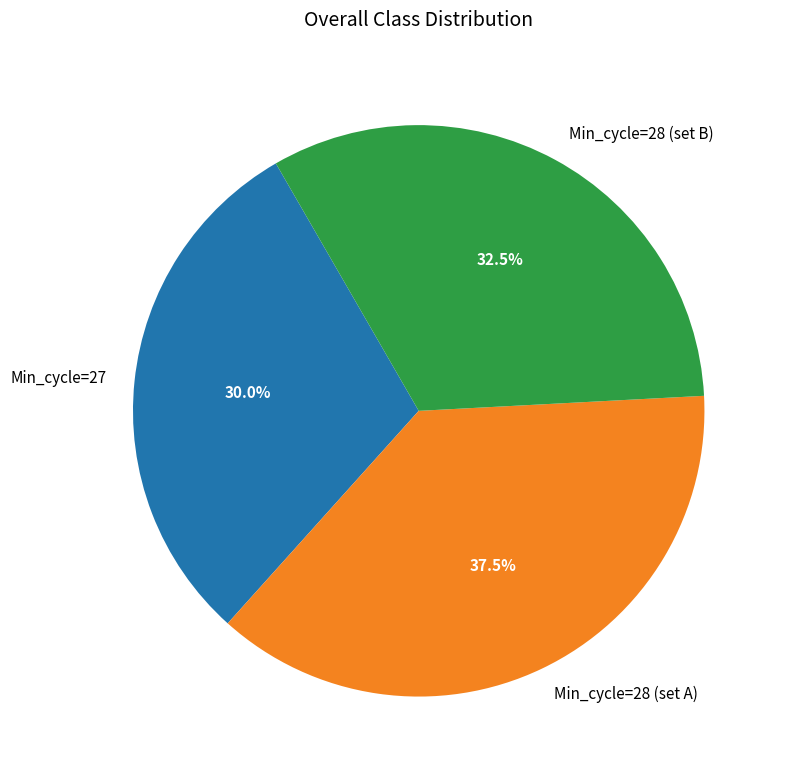

Rank the categories by value from lowest to highest.

Min_cycle=27, Min_cycle=28 (set B), Min_cycle=28 (set A)